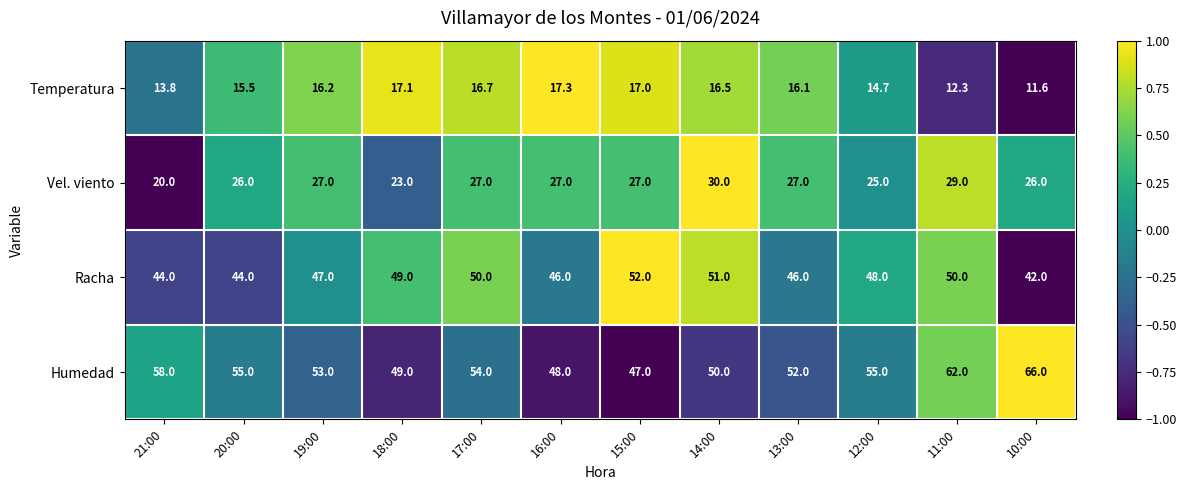

The value of Racha at 15:00 is 29.7. True or false?

False